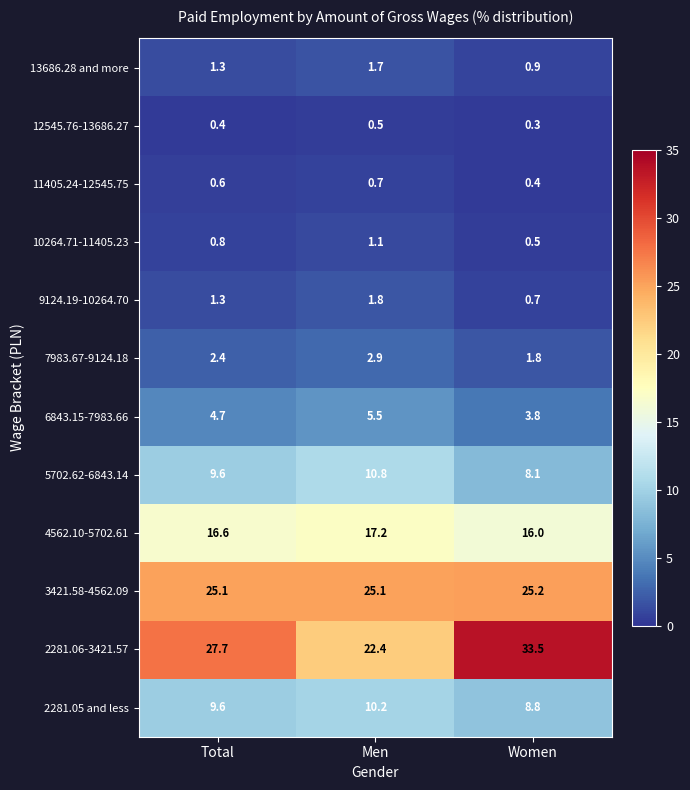

Where does the 6843.15-7983.66 series first go above 4?

Total